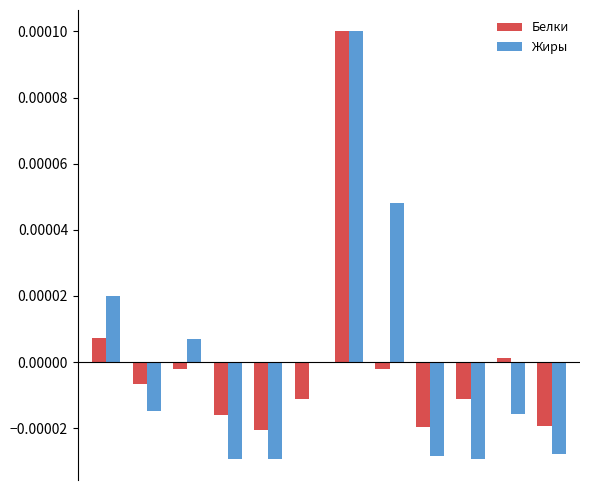

How many groups of bars are there?

12